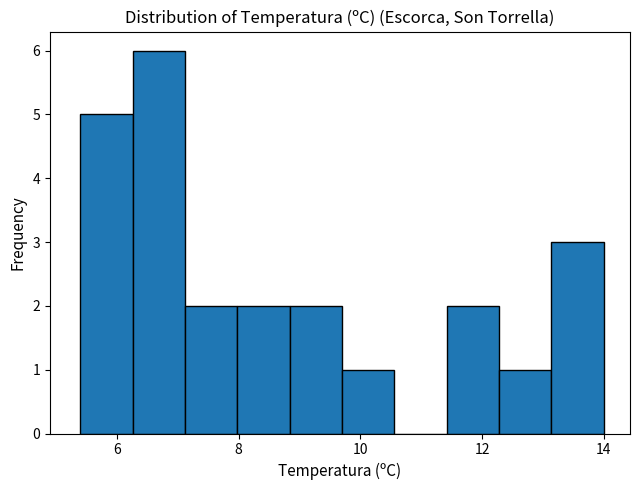

How tall is the bar that spans 7.12 to 7.98 on the x-axis? Neither the bar edges nor the heights are printed on the chart, so give them approximately, as read against the axes.

2